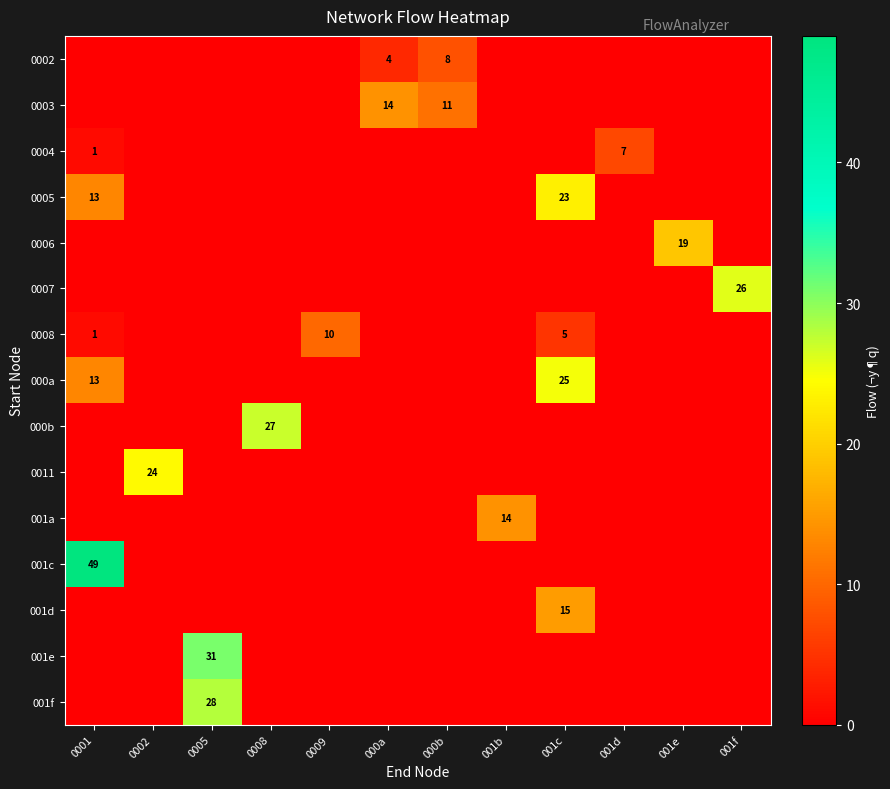

Which series has the widest spread of values?

row_11